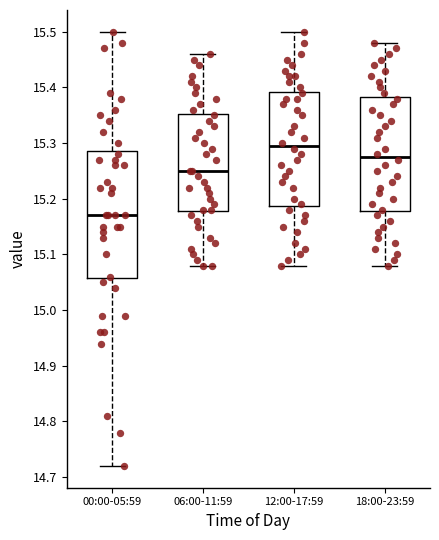

Reading left to right, transcribe this box plot: for each box, give where its median line is, the range the box spans, and where its two whiskers end, as read against the y-axis. The values are not printed on the chart, so give them approximately, as read against the axis.

00:00-05:59: median 15.17, box 15.06 to 15.29, whiskers 14.72 to 15.50
06:00-11:59: median 15.25, box 15.18 to 15.35, whiskers 15.08 to 15.46
12:00-17:59: median 15.30, box 15.19 to 15.39, whiskers 15.08 to 15.50
18:00-23:59: median 15.28, box 15.18 to 15.38, whiskers 15.08 to 15.48